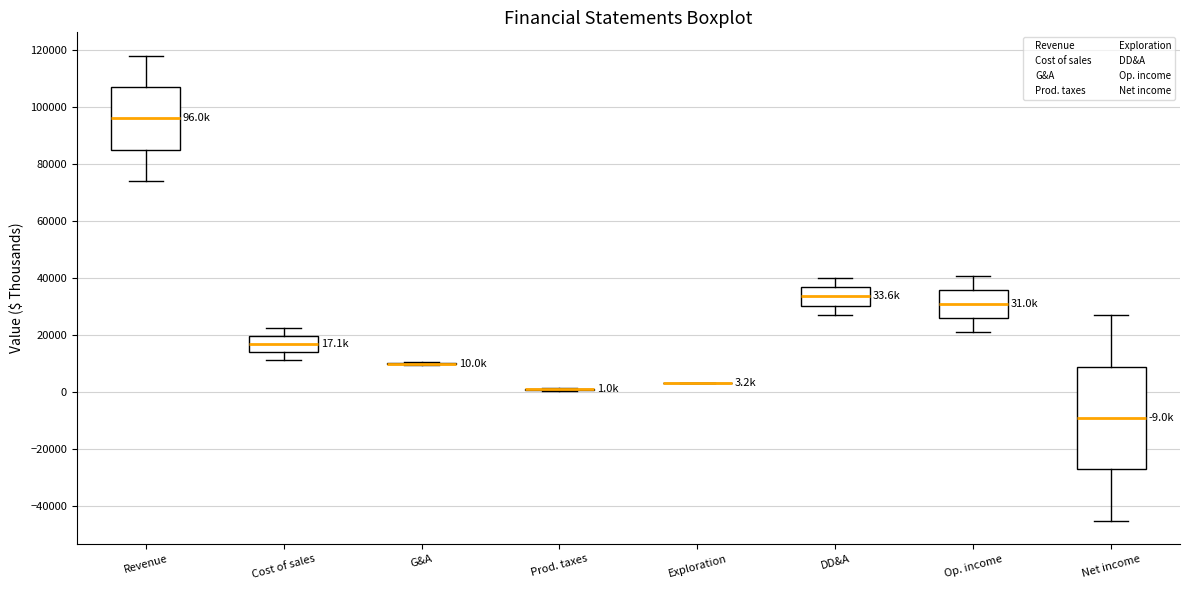

Which box is the tallest, from its lower edge to its upper edge?

Net income